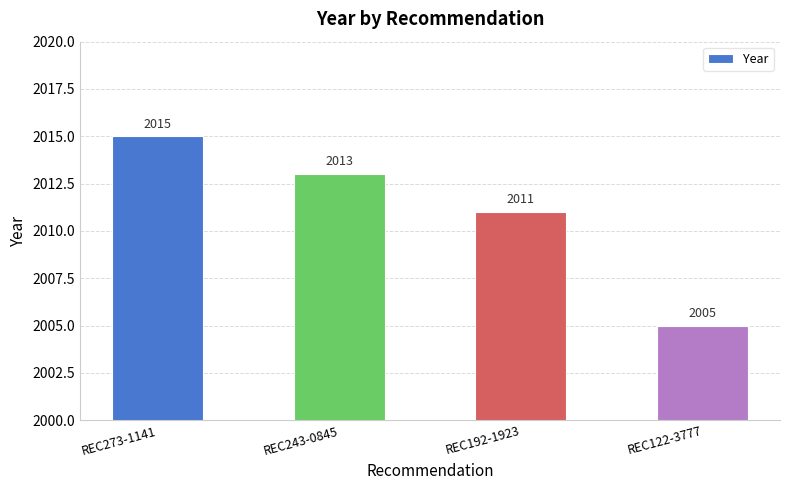

Approximately how many times larger is the value at REC273-1141 compared to REC243-0845?

1.0